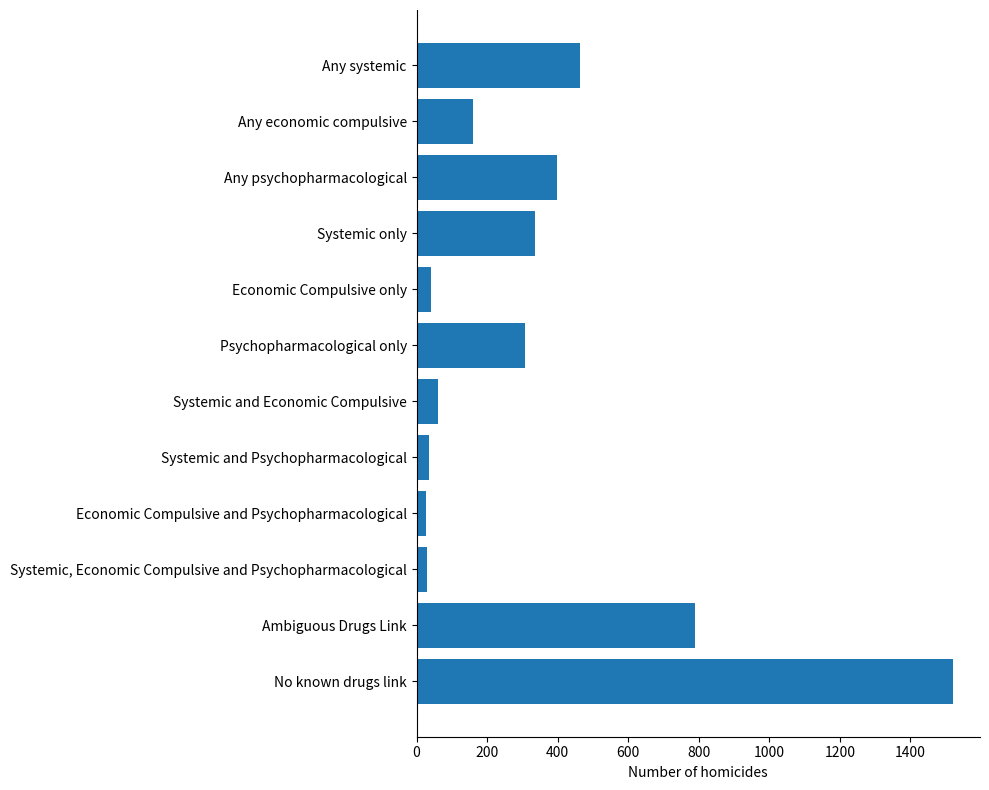

What is the sum of all values?

4170